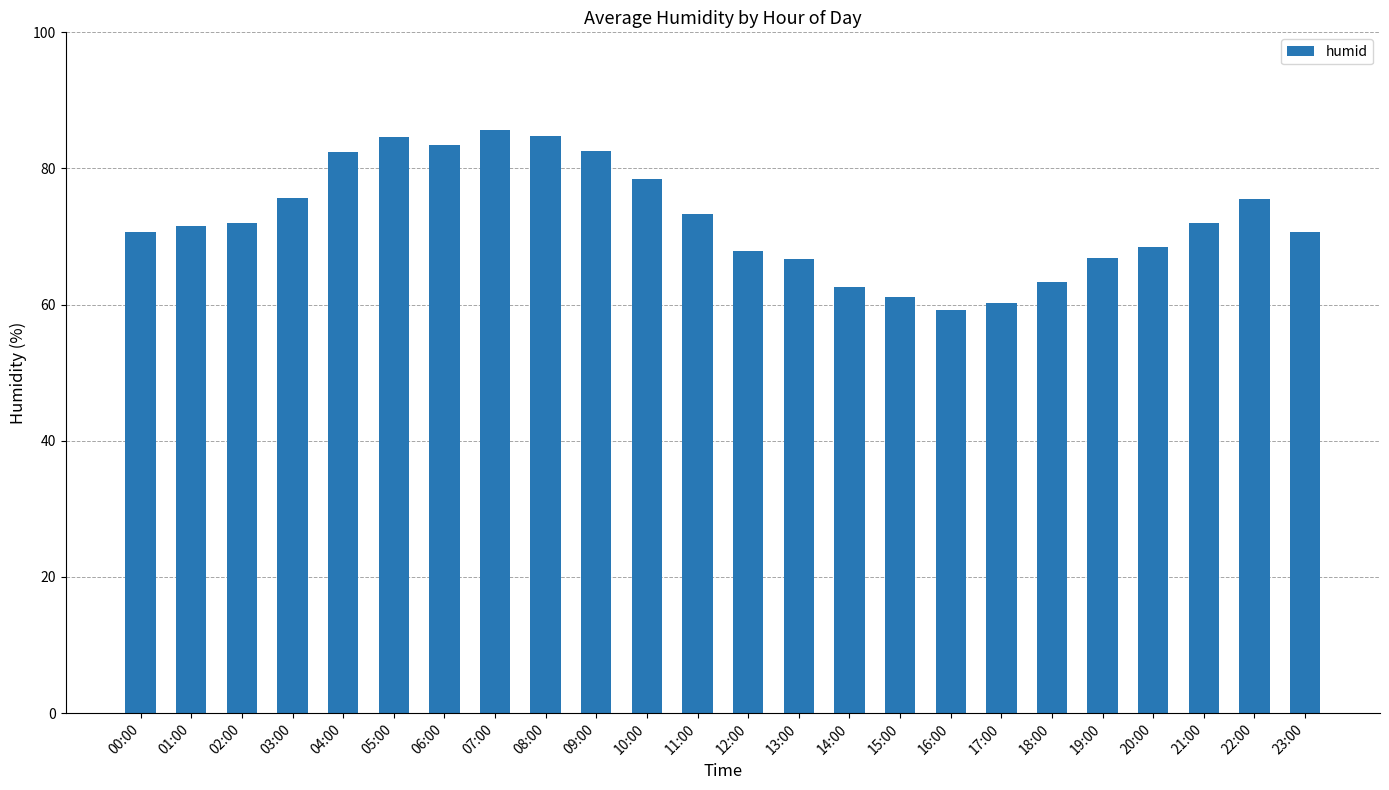

What is the change in value from 00:00 to 07:00?

+14.9